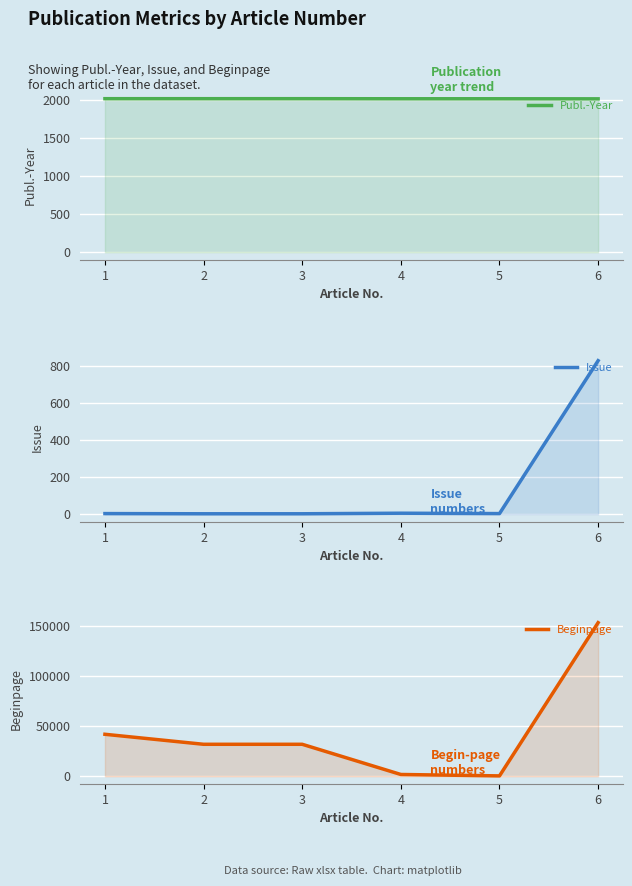

In Beginpage, how many points are lower than both neighbors (excluding endpoints)?

2